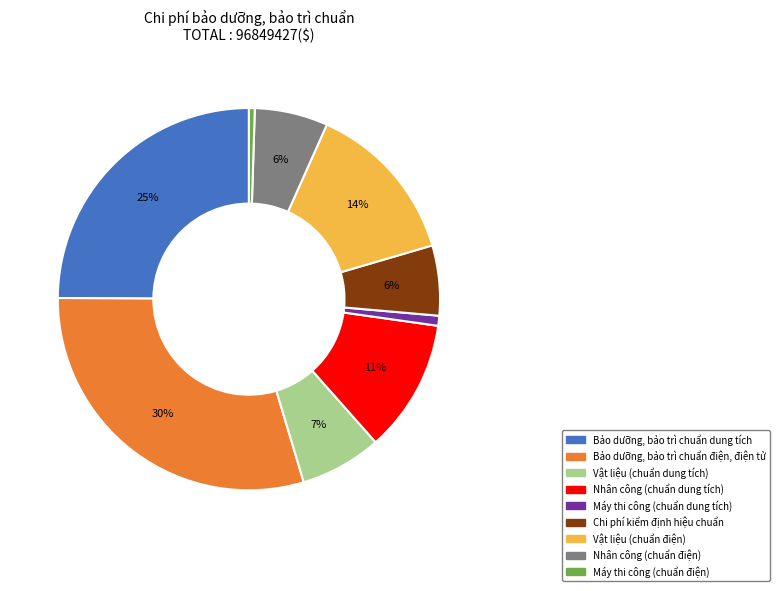

To the nearest percent, what percentage of the pie is Chi phí kiểm định hiệu chuẩn?

6%